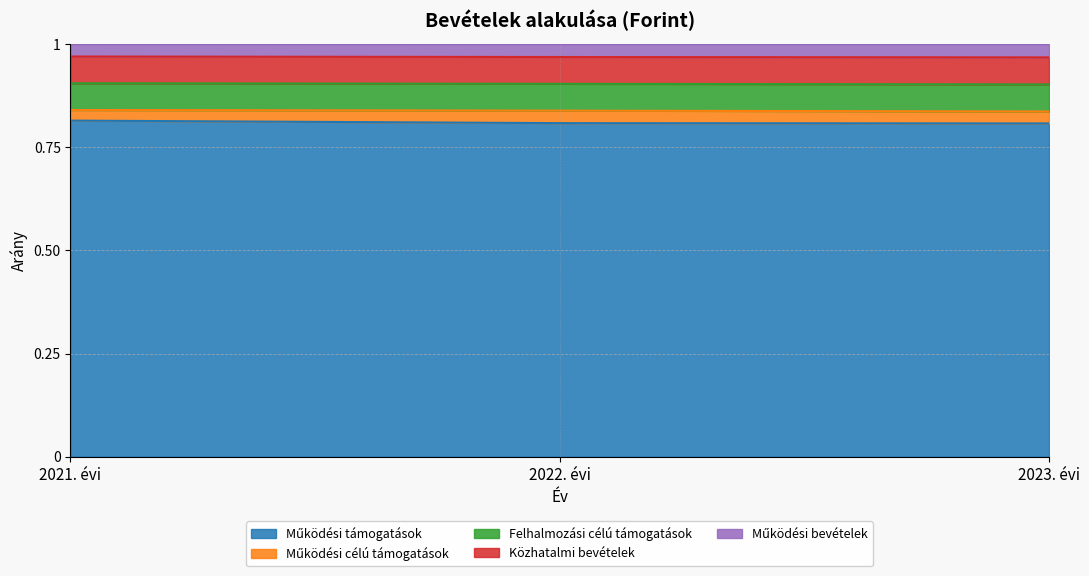

Does the chart display data point markers on the line(s)?

No